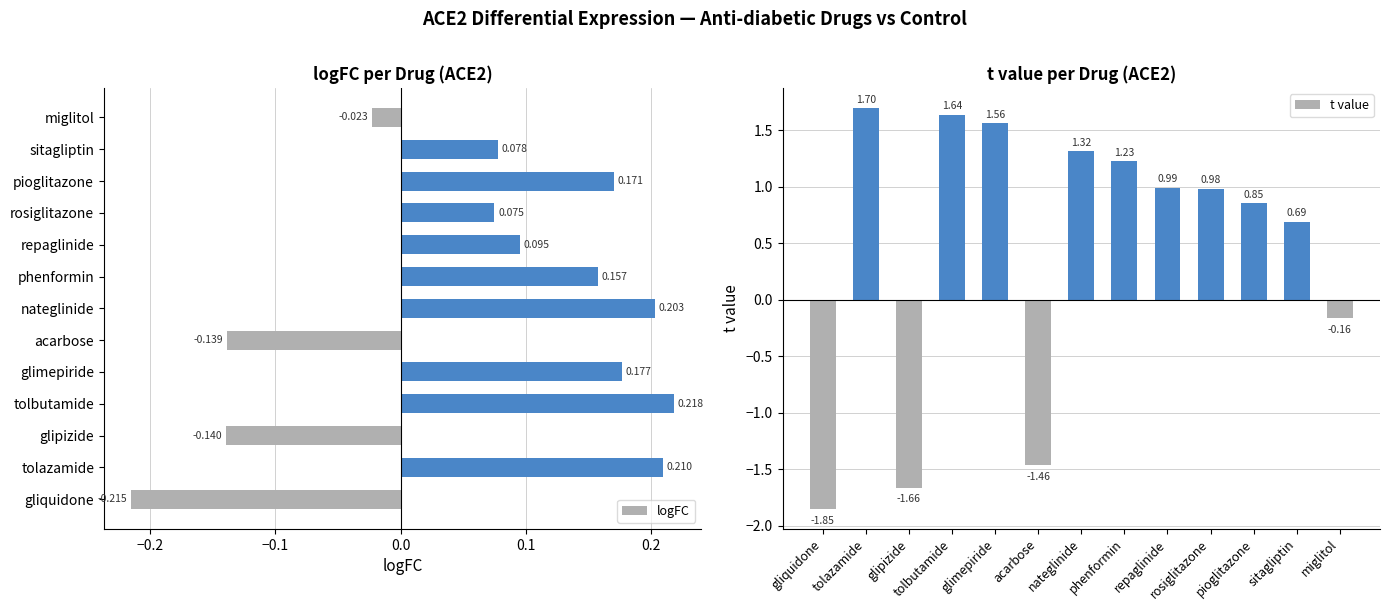

List the labels in order of logFC value, smallest first.

gliquidone, glipizide, acarbose, miglitol, rosiglitazone, sitagliptin, repaglinide, phenformin, pioglitazone, glimepiride, nateglinide, tolazamide, tolbutamide